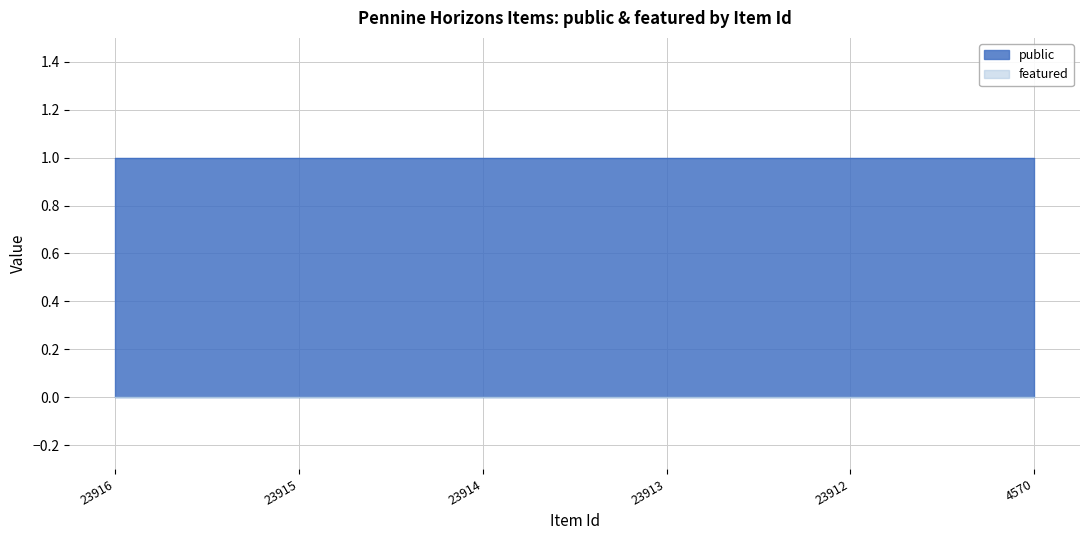

Count the number of categories in the chart.

6